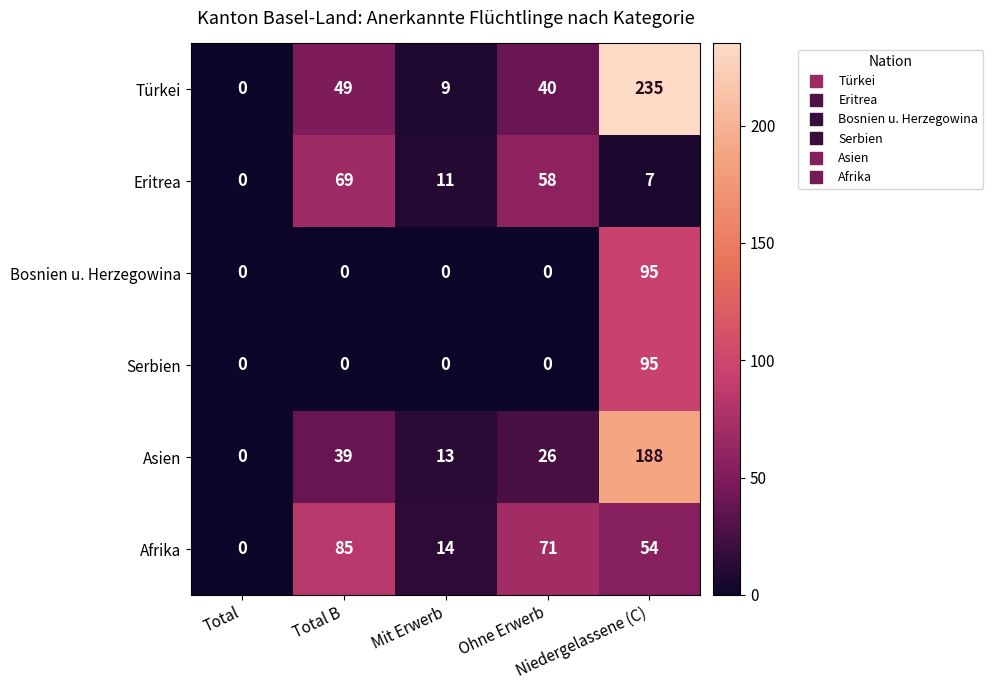

Which series has the largest range (max minus min)?

Türkei